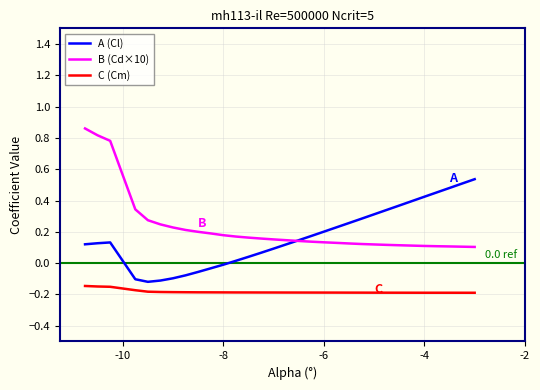

Does the chart display data point markers on the line(s)?

No